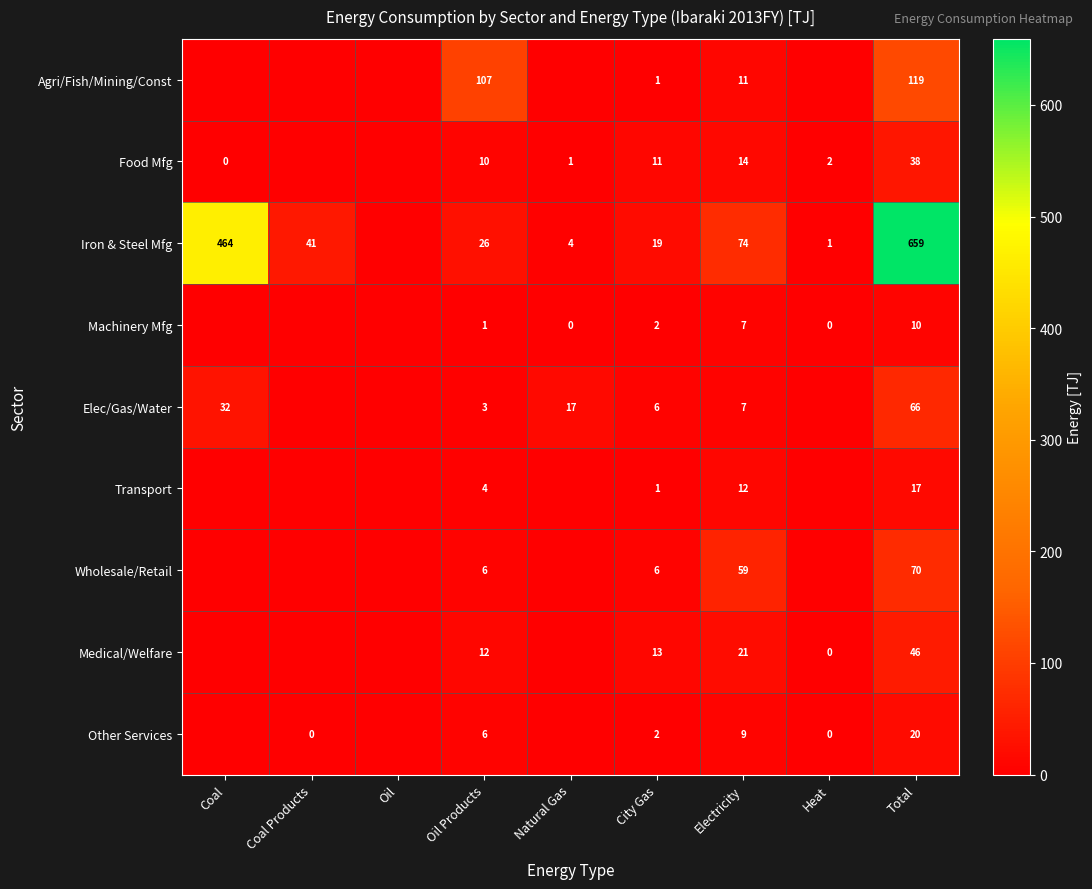

True or false: Medical/Welfare has a value of 4 at City Gas.

False